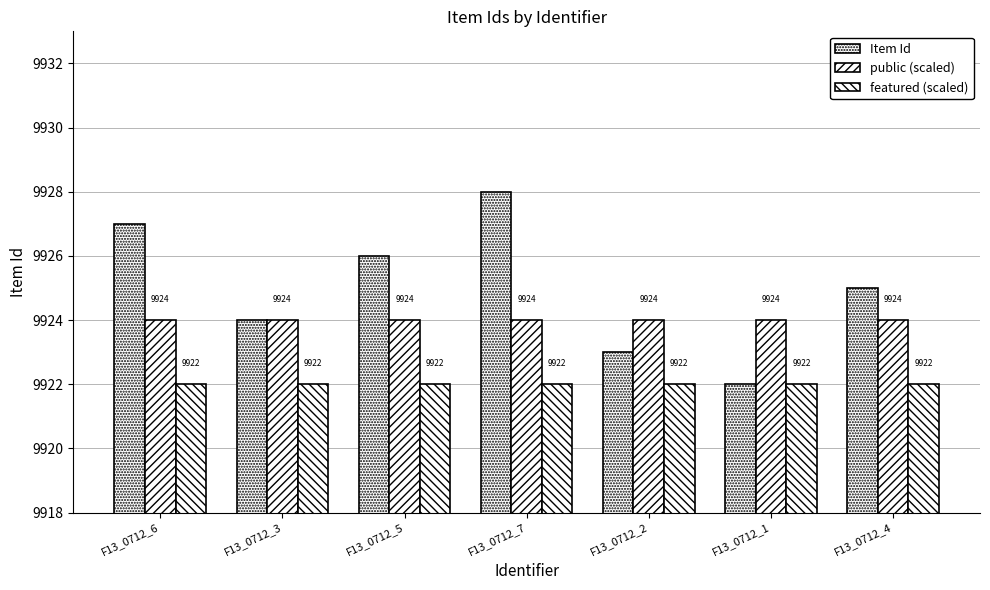

The public (scaled) series shows 9924 at F13_0712_6. True or false?

True